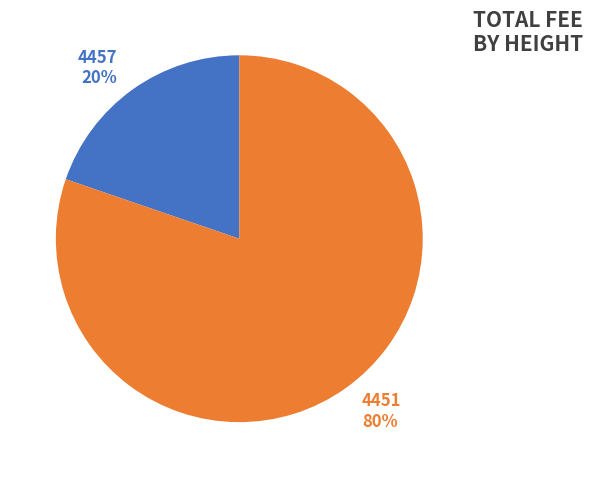

Which category has the biggest portion of the pie?

4451